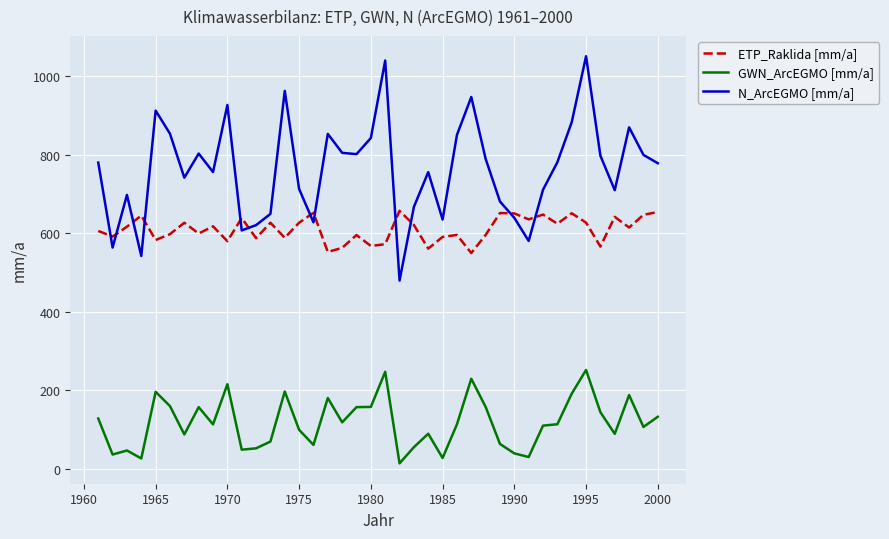

List the series in order of their overall mean, highest first.

N_ArcEGMO [mm/a], ETP_Raklida [mm/a], GWN_ArcEGMO [mm/a]